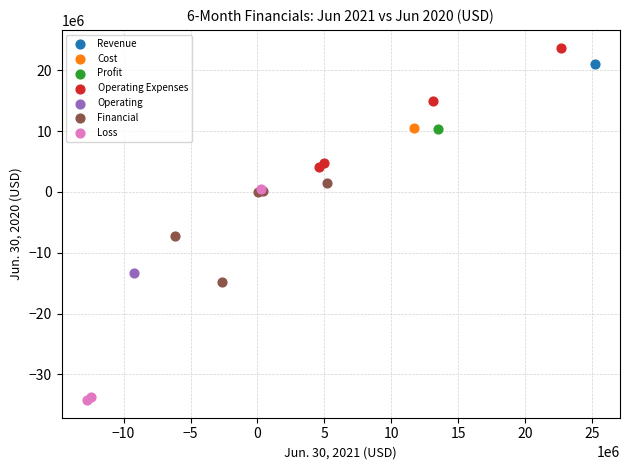

What are all the series names shown in the legend?

Revenue, Cost, Profit, Operating Expenses, Operating, Financial, Loss